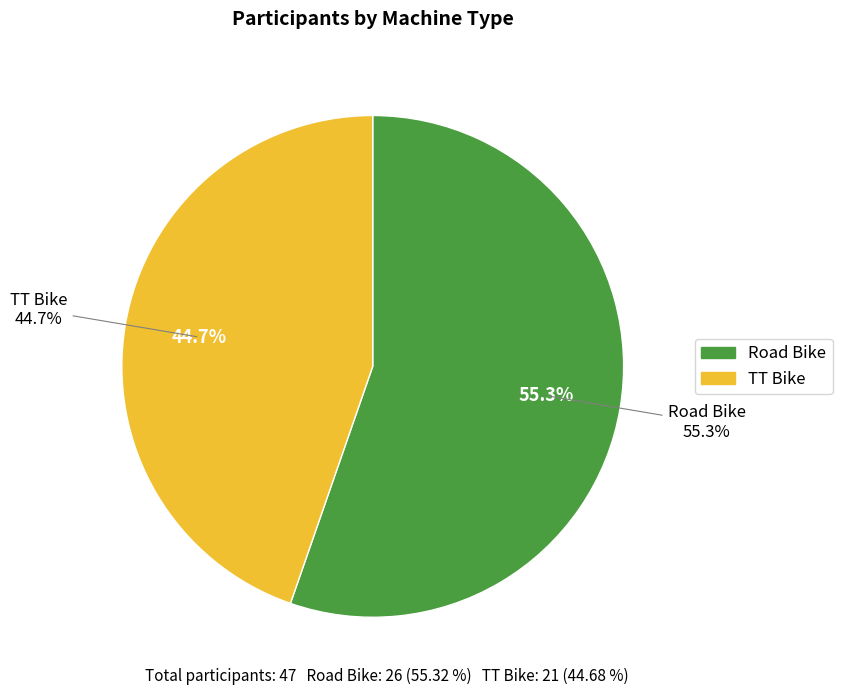

To the nearest percent, what is the difference between the Road Bike and TT Bike slice percentages?

11%